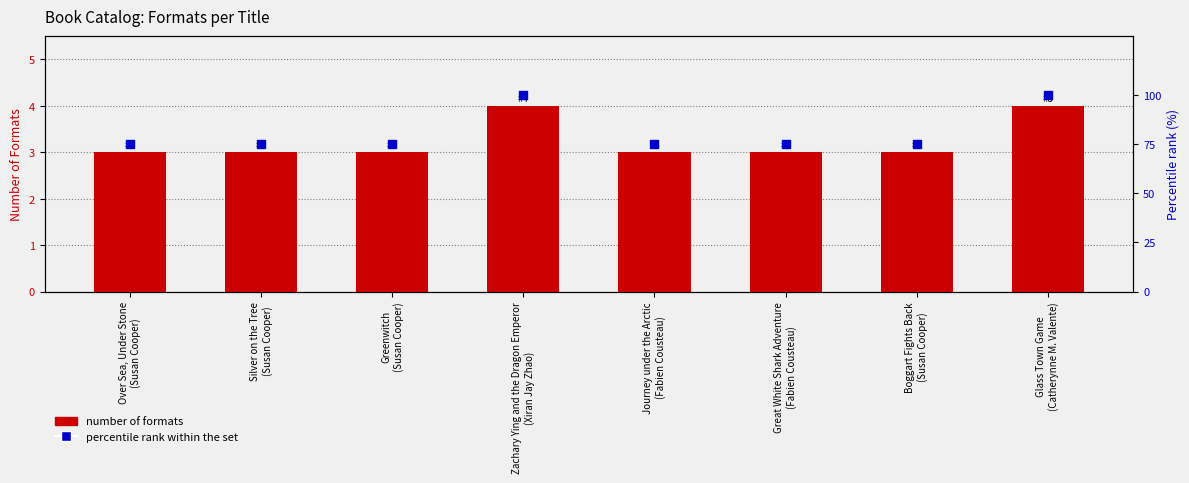

Which series has the largest Y range (max minus min)?

percentile rank within set